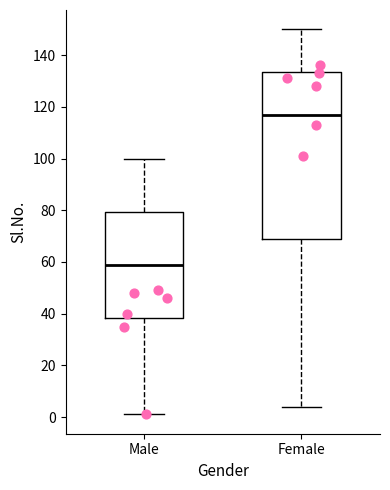

Which box has the highest median line?

Female